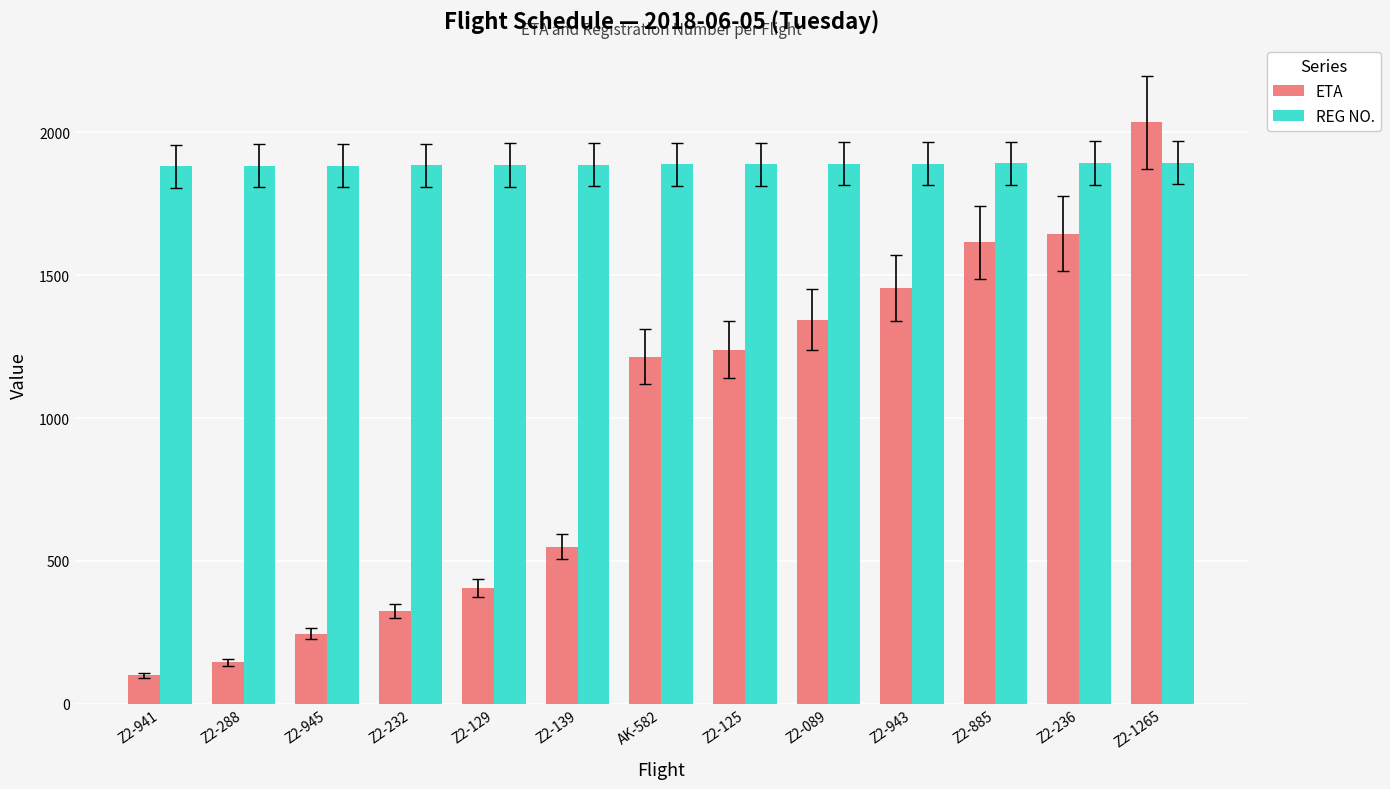

The value of REG NO. at AK-582 is 3060. True or false?

False